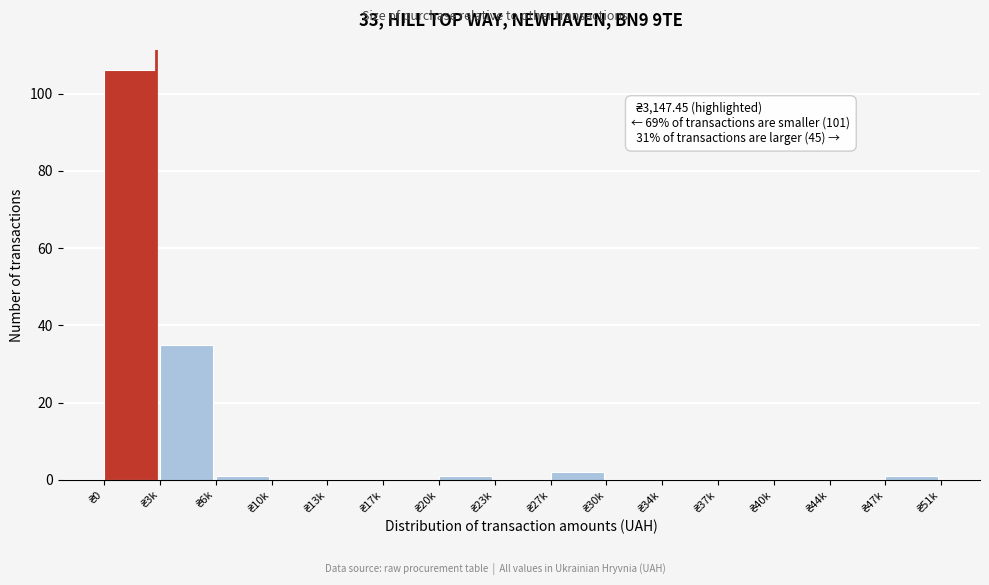

What is the greatest value displayed?

106